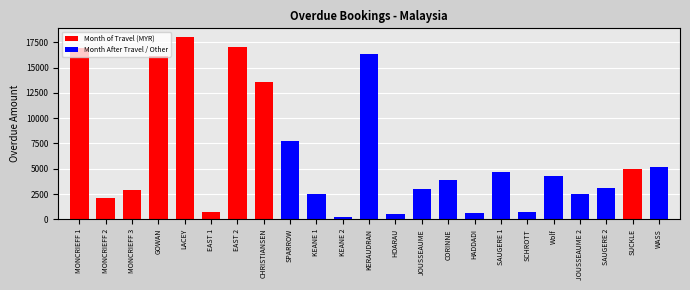

Approximately how many times larger is the value at LACEY compared to SAUGERE 2?

5.8